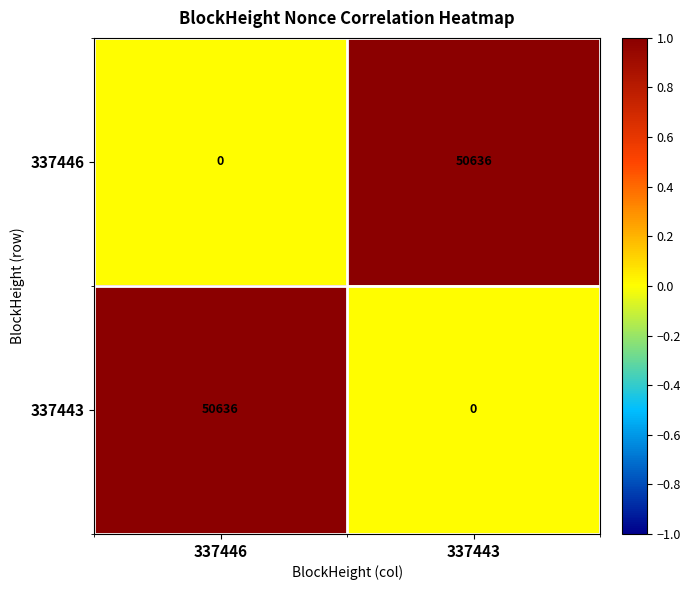

What is the sum of the 337443 values at 337443 and 337446?

50636